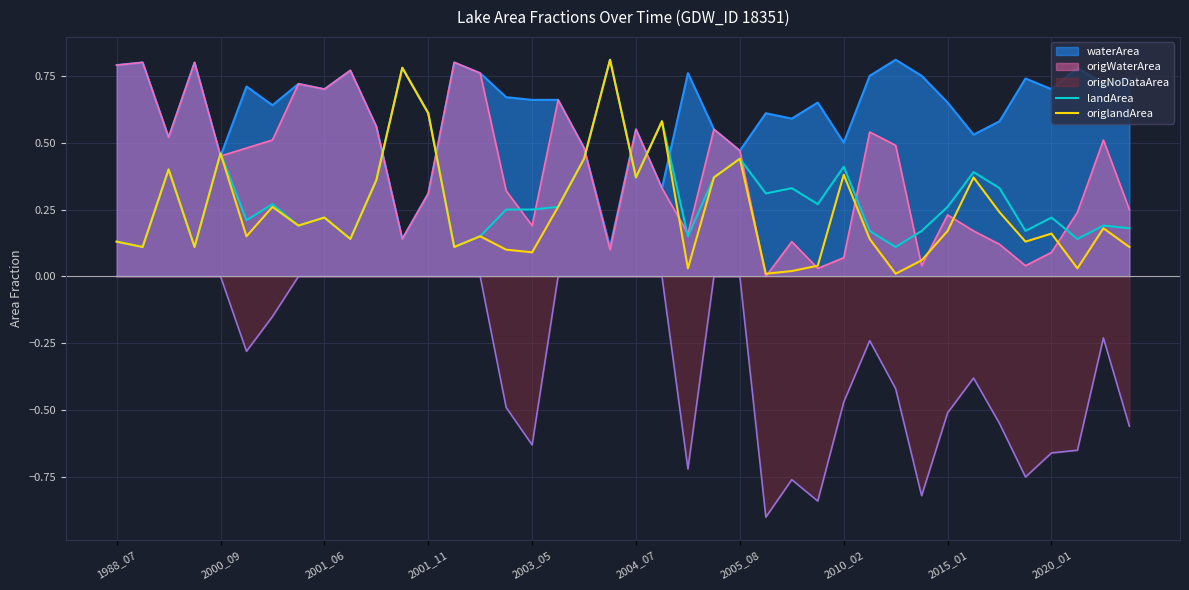

True or false: landArea and origlandArea cross at least once.

False